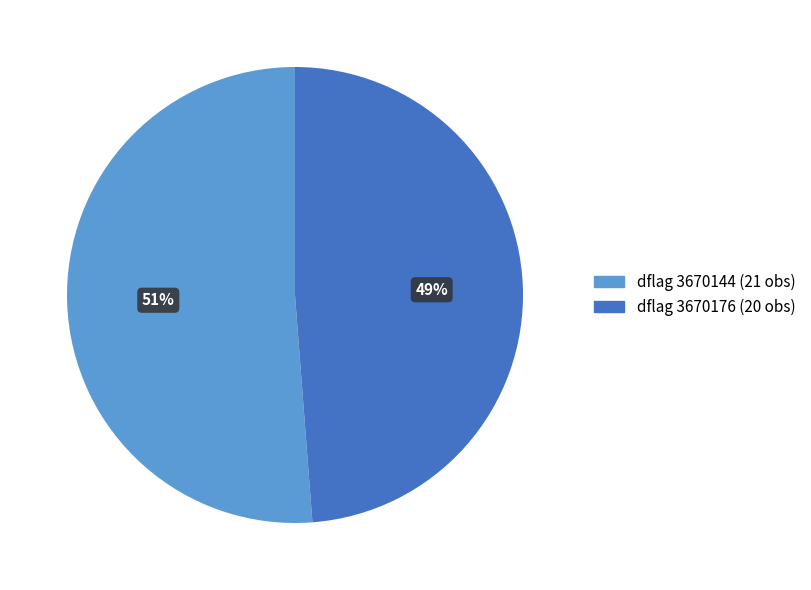

To the nearest percent, what is the average slice percentage?

50%